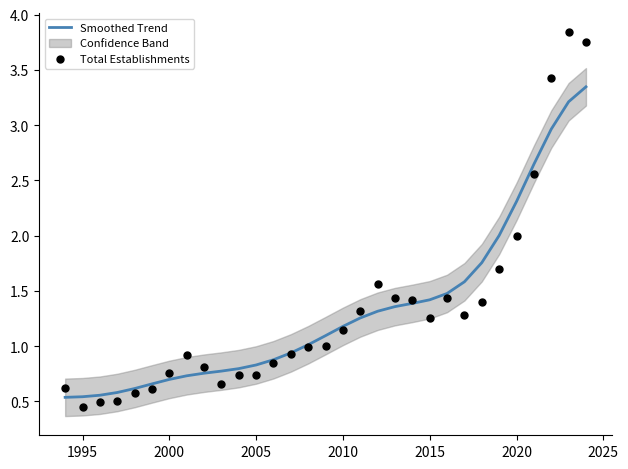

Which series has the largest Y range (max minus min)?

Total Establishments